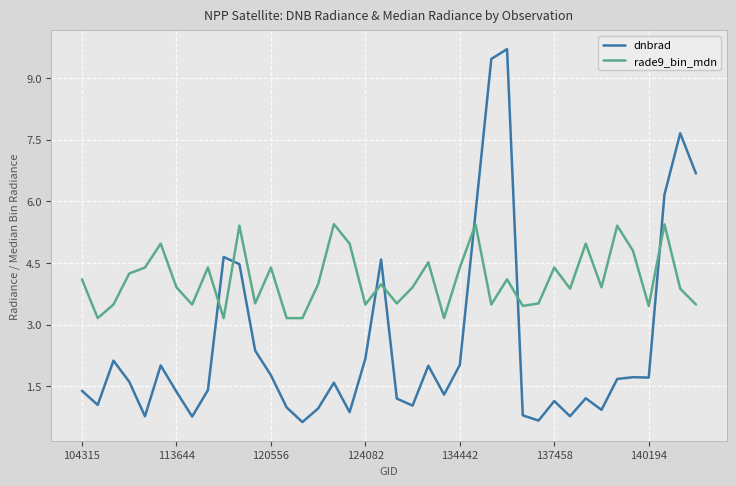

What is the difference between the maximum and minimum values in the dnbrad series?

9.1